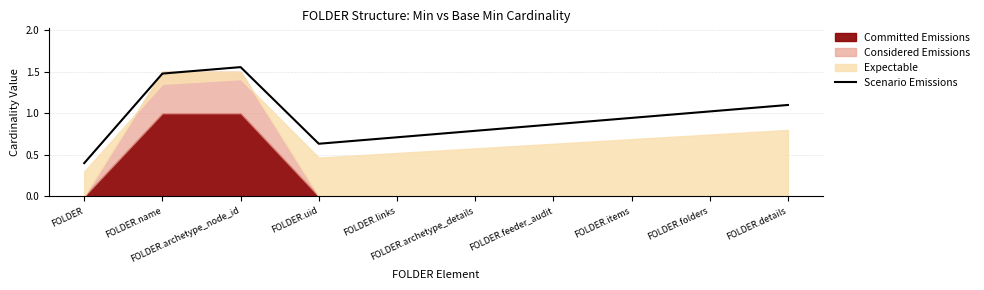

Approximately how many times larger is the value at FOLDER.folders compared to FOLDER.name?

0.7